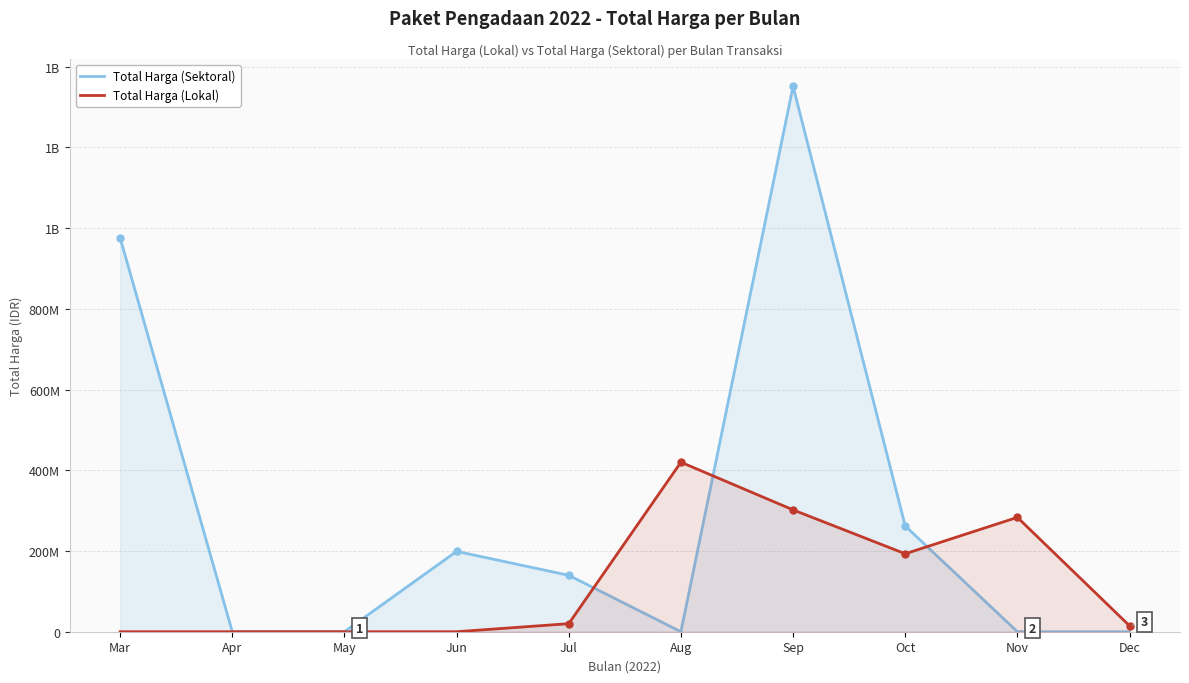

Which series has the largest total across all categories?

Total Harga (Sektoral)